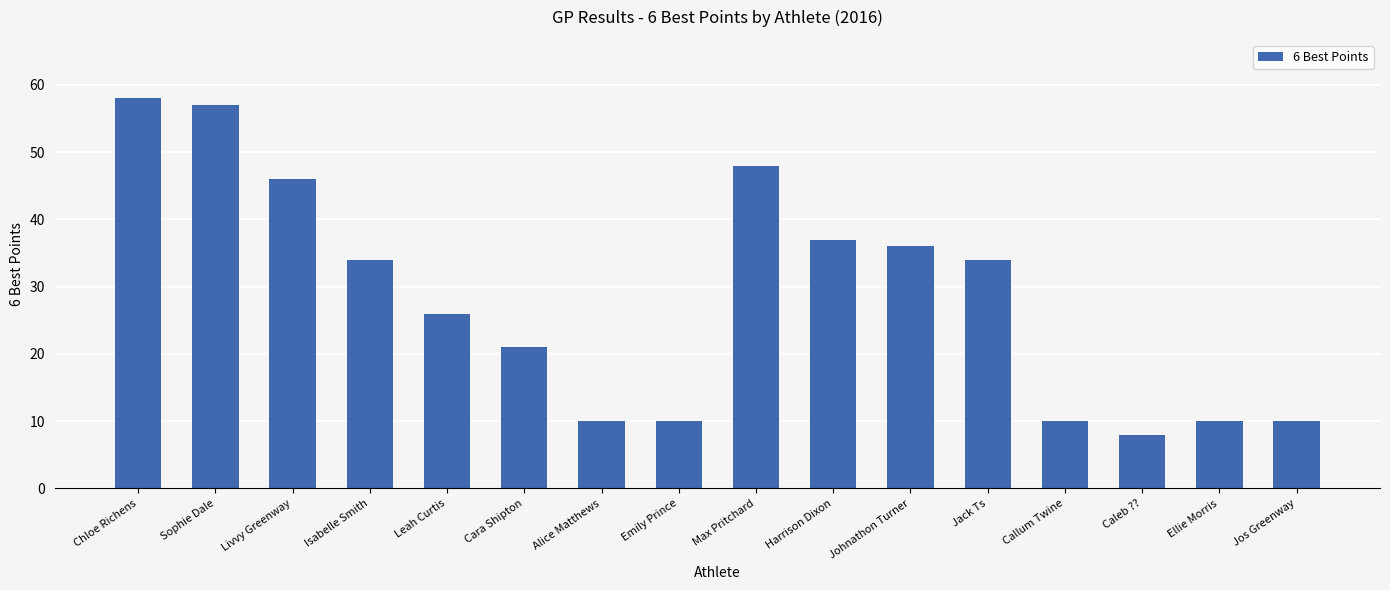

What is the difference between the second highest and minimum values?

49